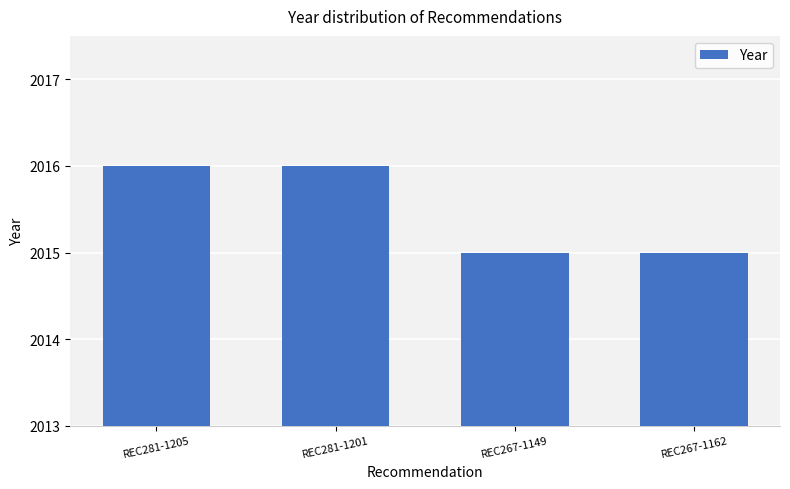

What is the sum of the values at REC267-1162 and REC281-1201?

4031